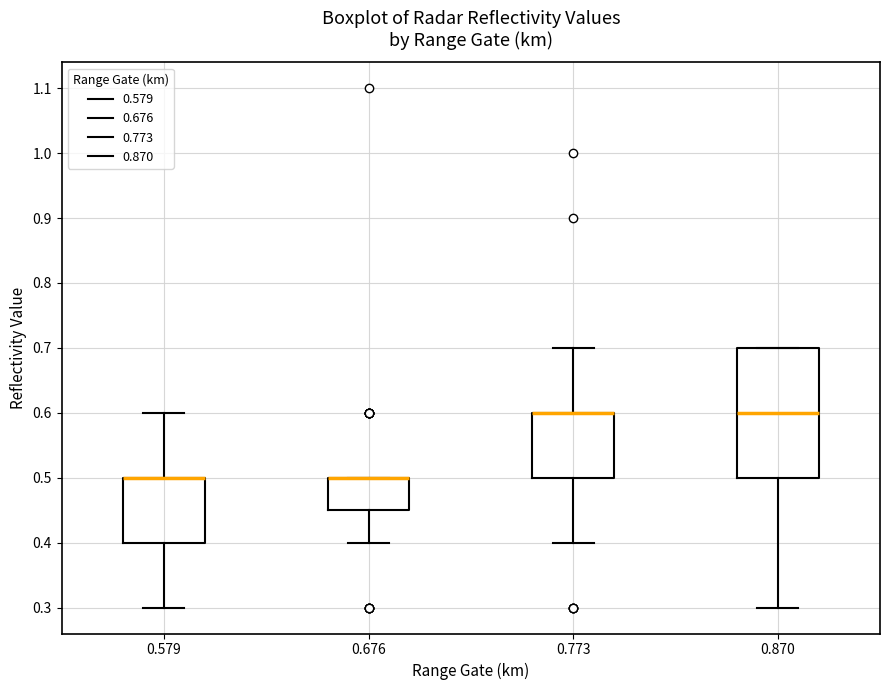

Where does the lower whisker of the box at x = 0.676 end on the y-axis? The values are not printed on the chart, so give them approximately, as read against the axis.

0.40